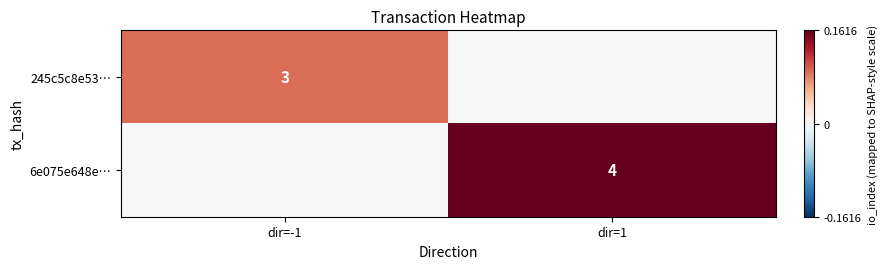

How many series are shown in this chart?

2